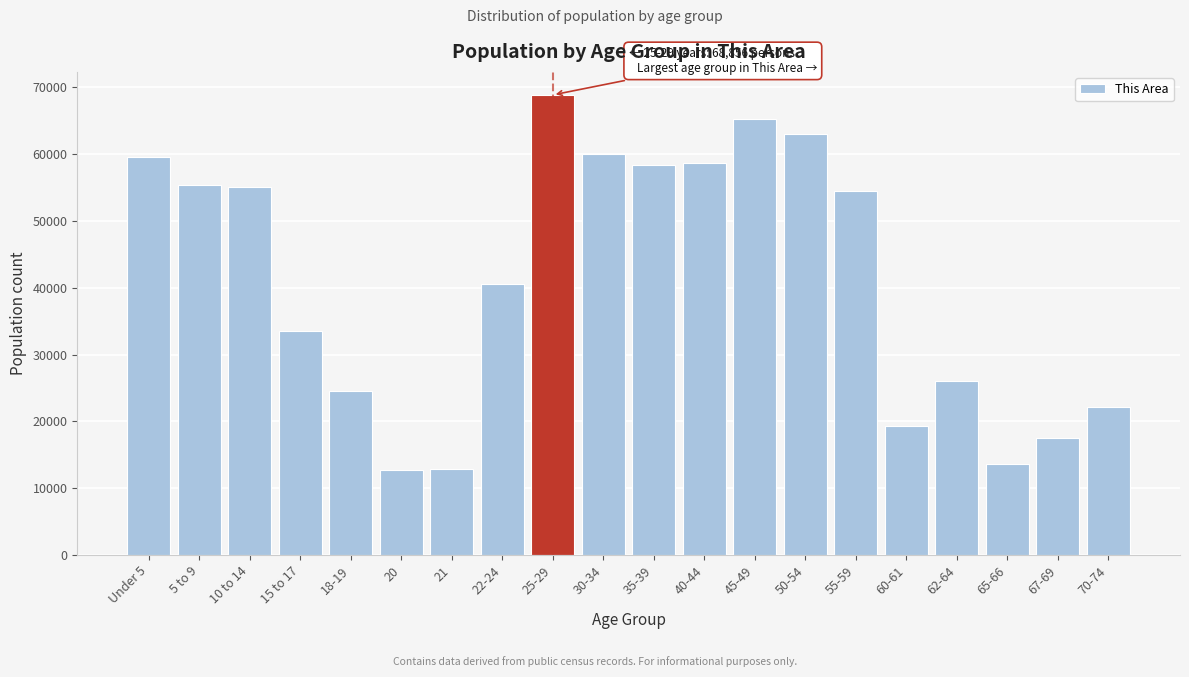

Approximately how many times larger is the value at 10 to 14 compared to 55-59?

1.0